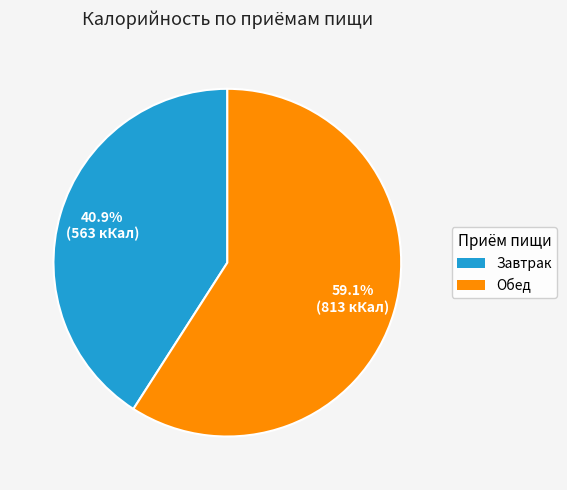

To the nearest percent, what is the difference between the largest and smallest slice percentages?

18%